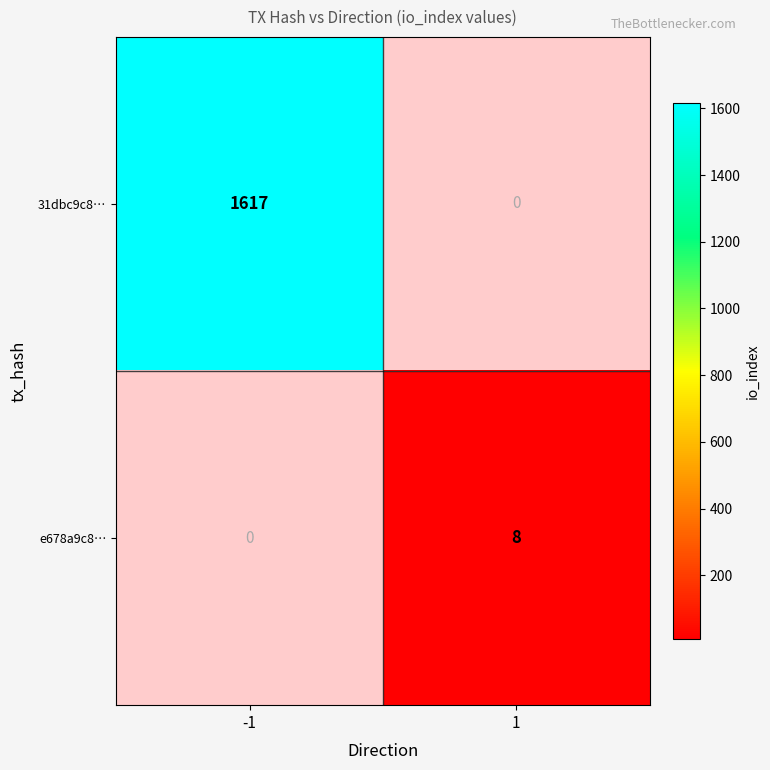

The e678a9c8… series shows 2 at 1. True or false?

False